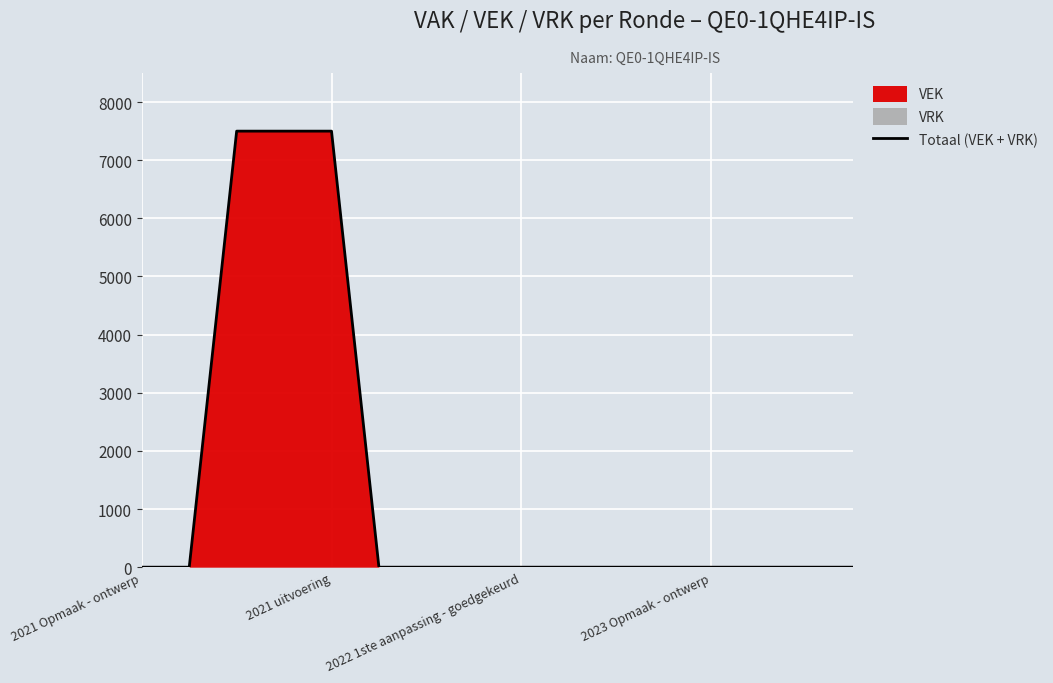

How many values are above zero?

3